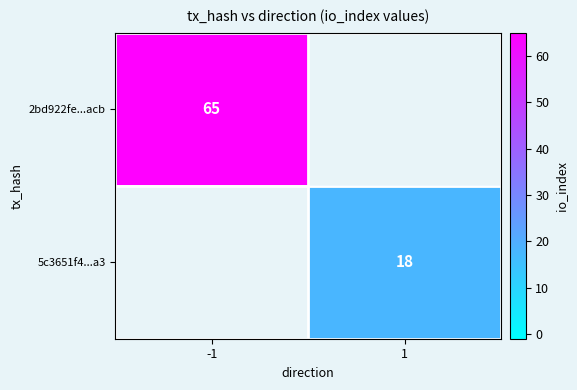

What is the minimum value shown in the chart?

18.0